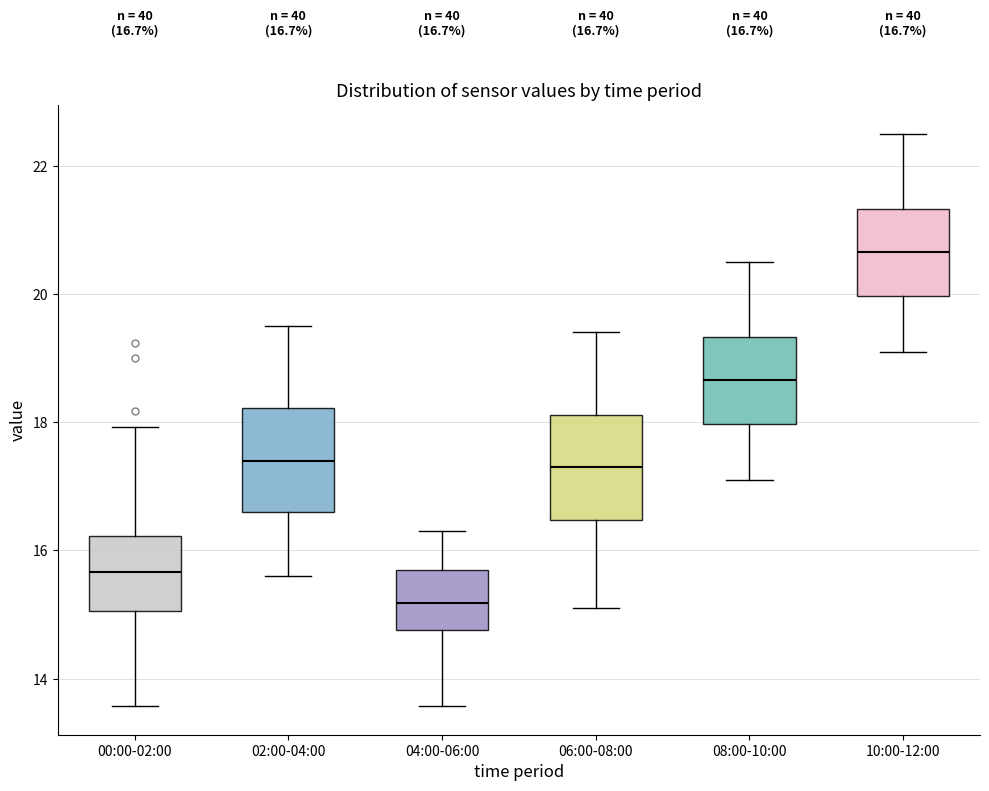

Which box's median line is the lowest?

04:00-06:00